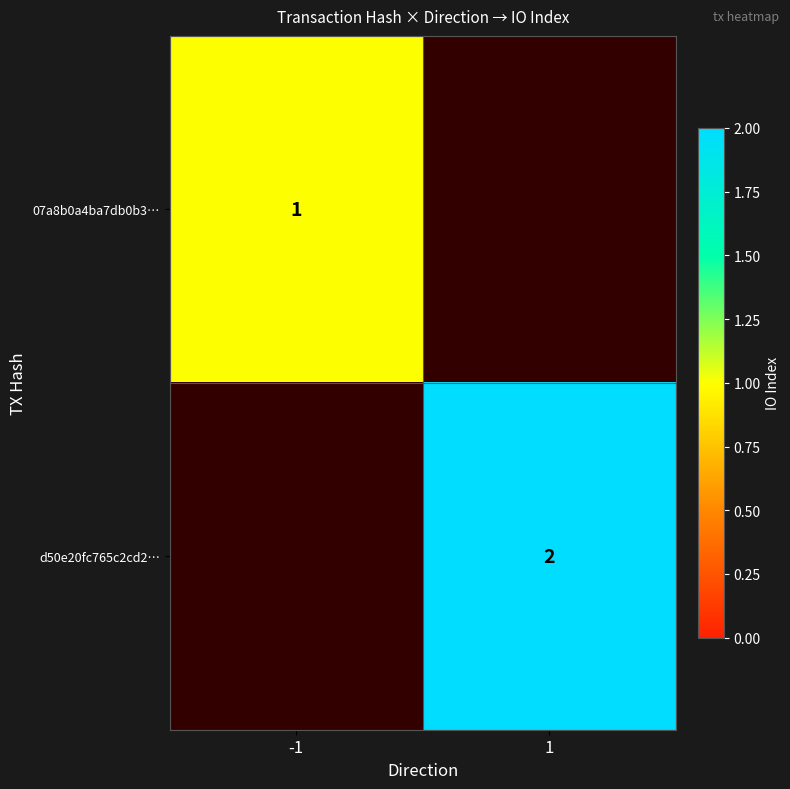

At how many categories does at least one series exceed 1?

1